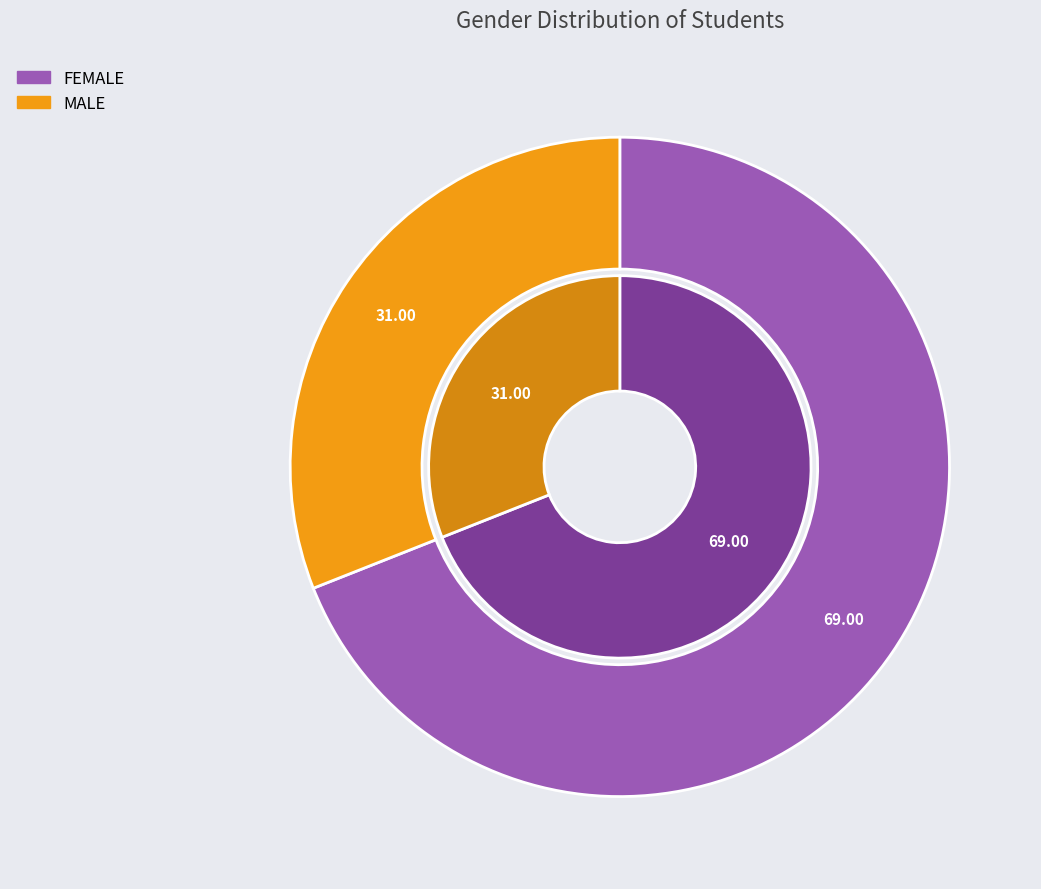

To the nearest percent, what percentage of the pie is MALE?

31%